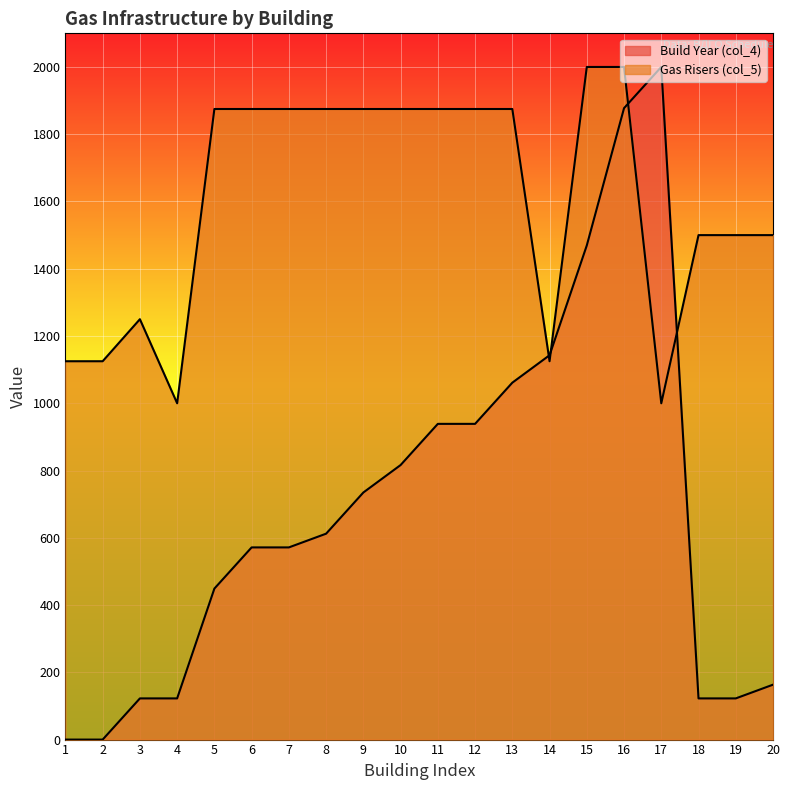

How many distinct data groups are displayed?

2